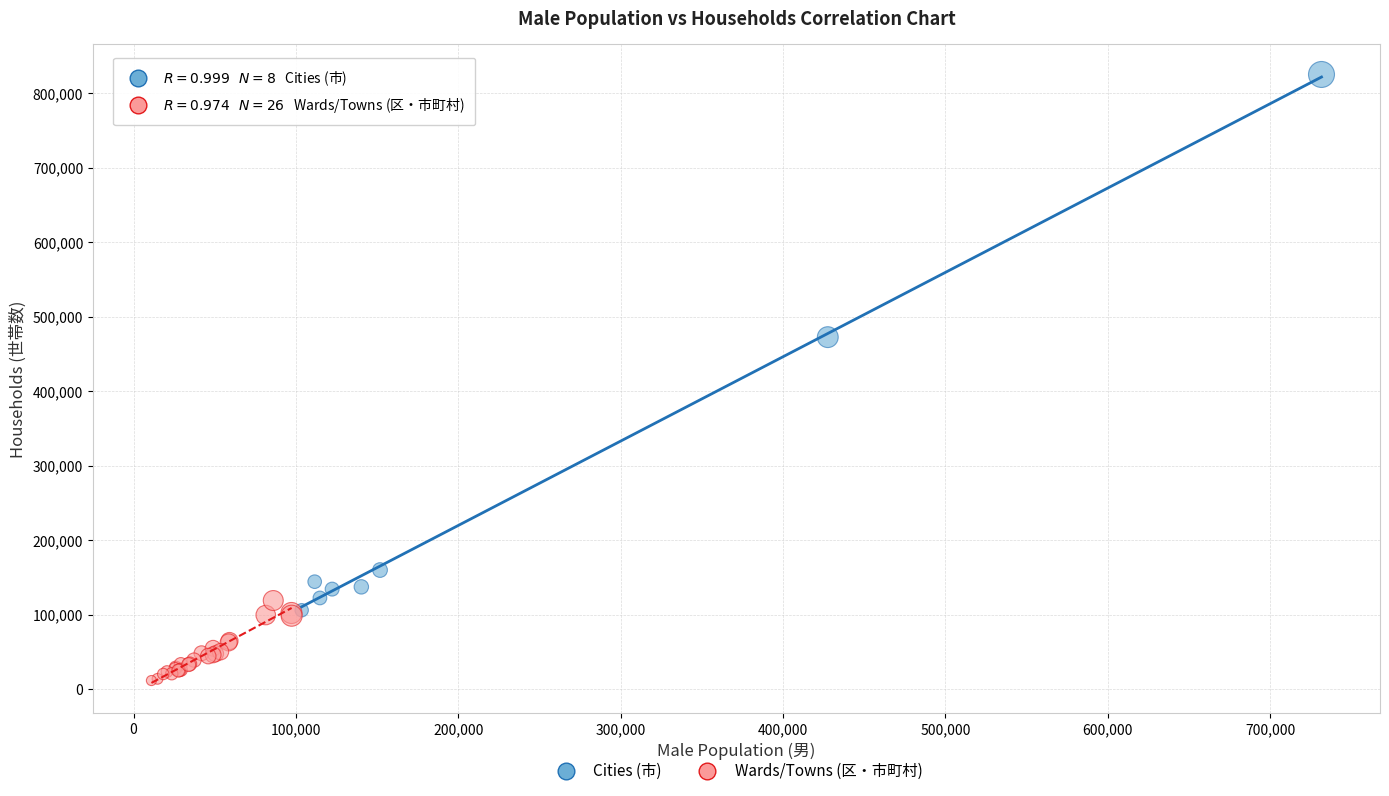

Which series reaches the maximum Y coordinate?

Cities (市)